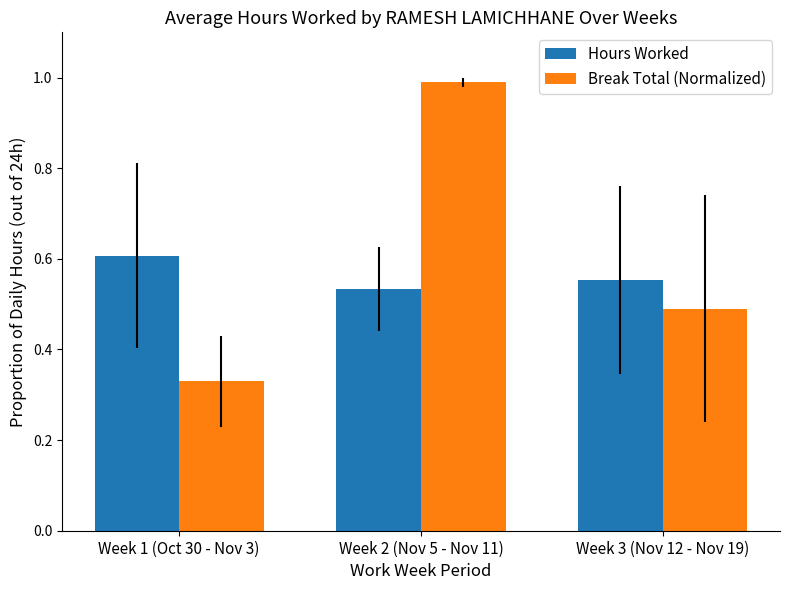

At which category does the chart reach its peak across all series?

Week 2 (Nov 5 - Nov 11)